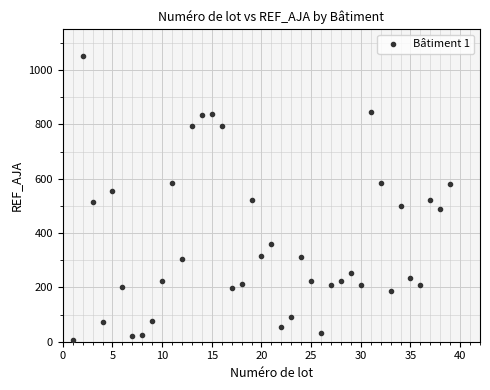

What is the range of X values (max minus min)?

38